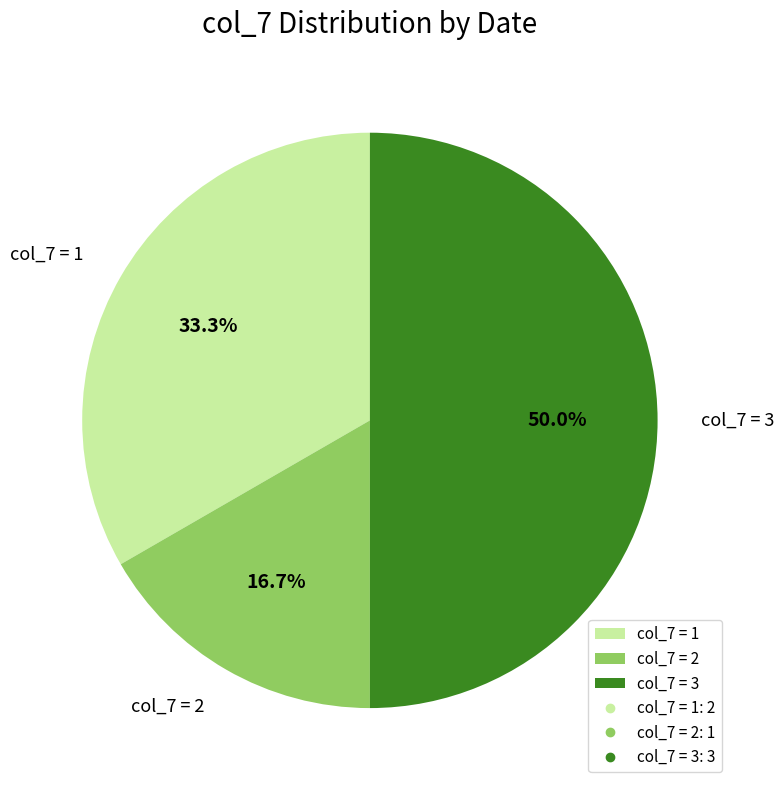

How much of the chart is everything except col_7 = 1?

66.7%